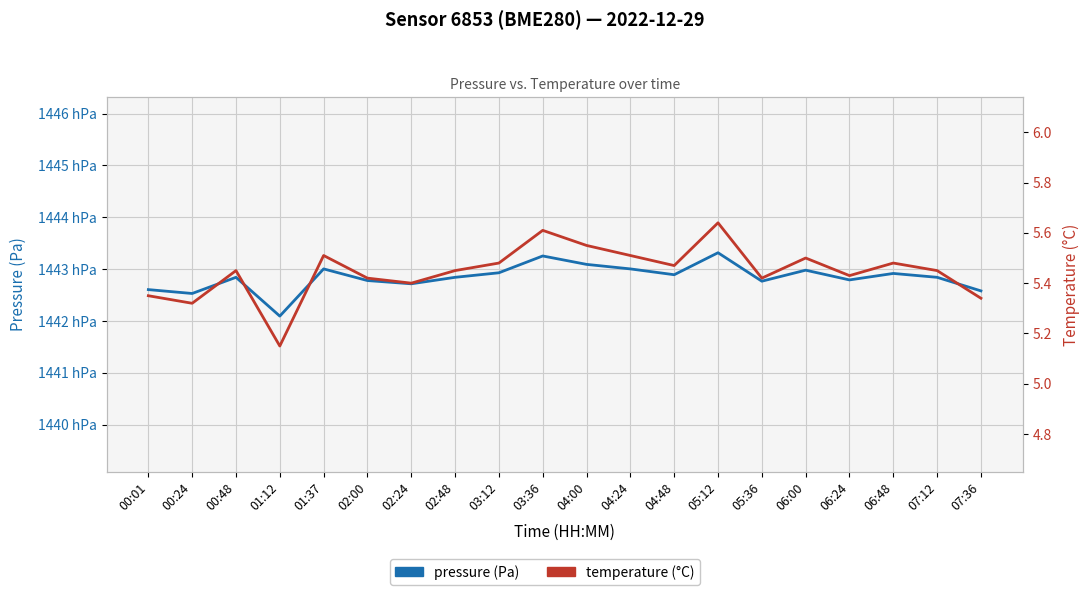

Which series has the largest total across all categories?

pressure